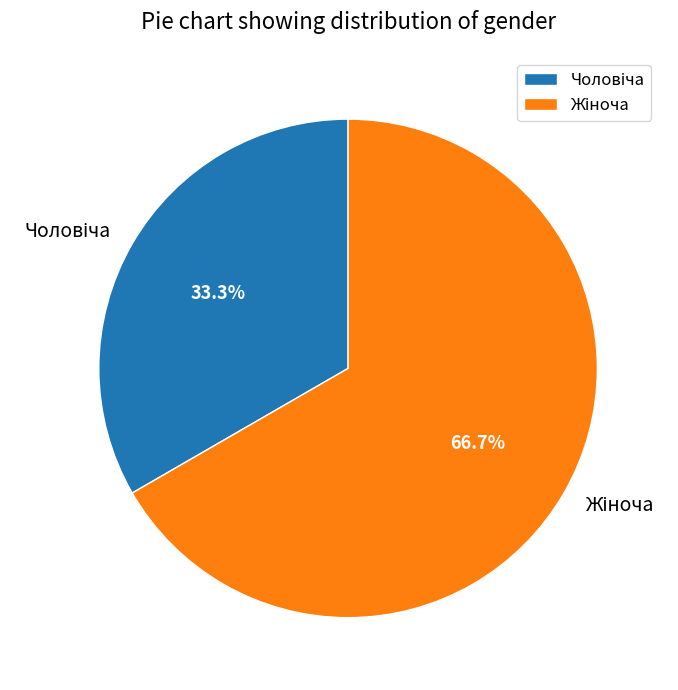

Is there a majority slice in this chart?

Yes